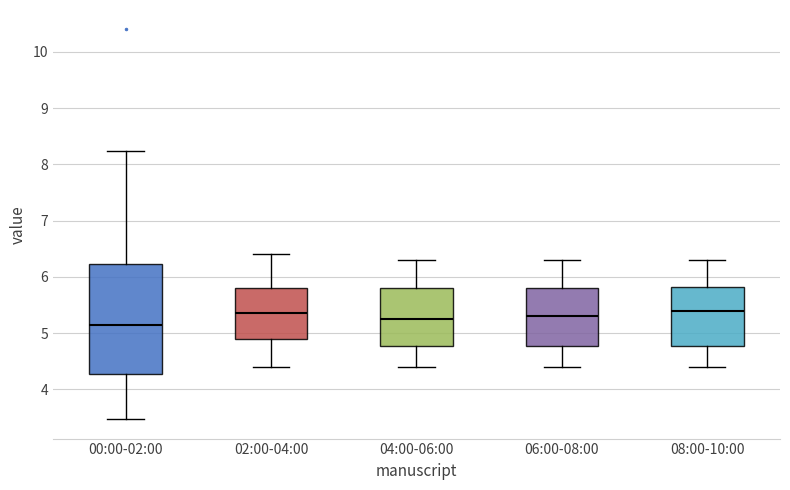

Which box is the tallest, from its lower edge to its upper edge?

00:00-02:00